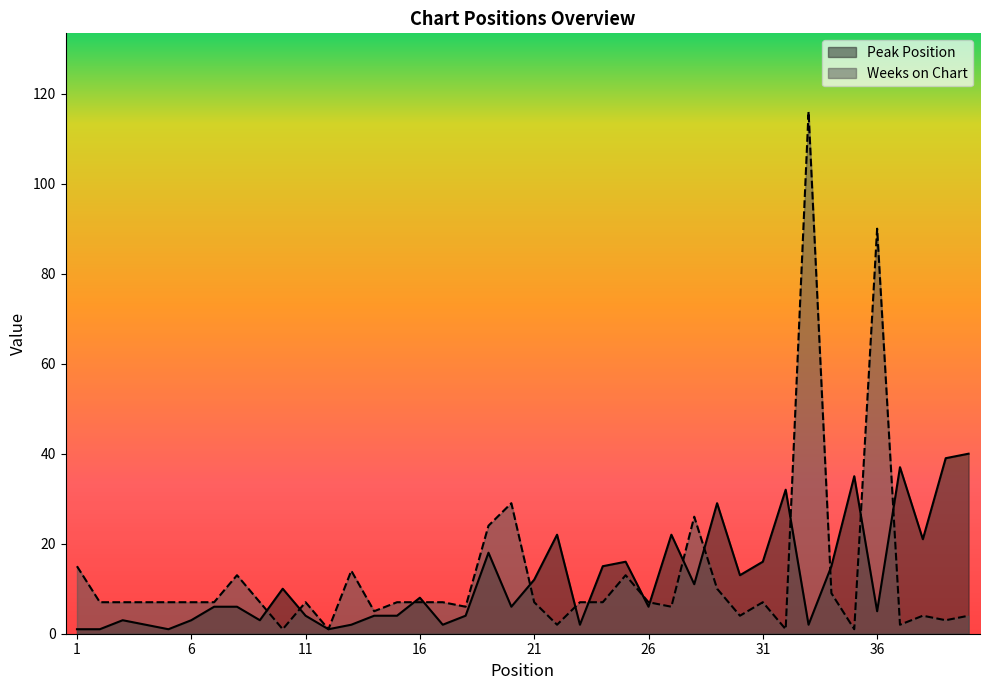

Does the chart display data point markers on the line(s)?

No